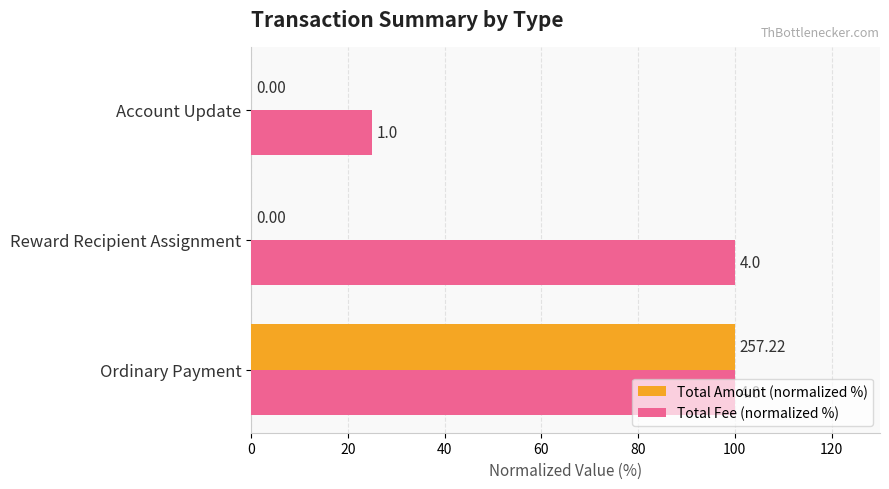

What are all the series names shown in the legend?

Total Amount (normalized %), Total Fee (normalized %)